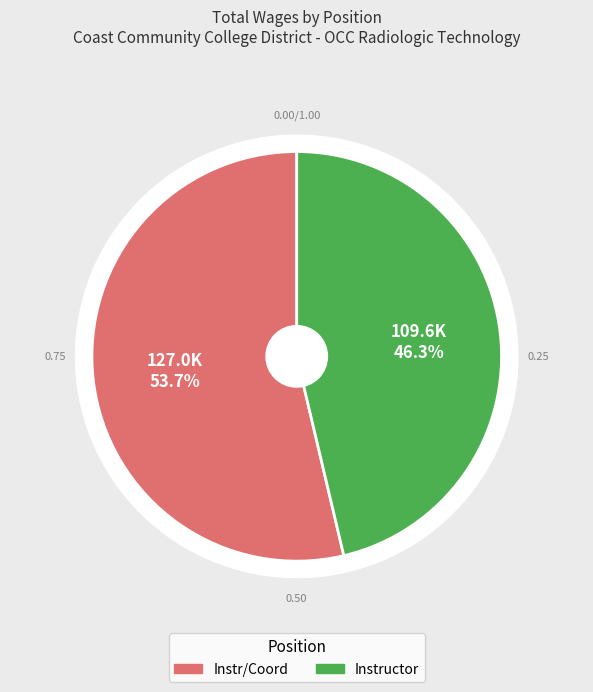

What is the ratio of the value at Instr/Coord to the value at Instructor?

1.2